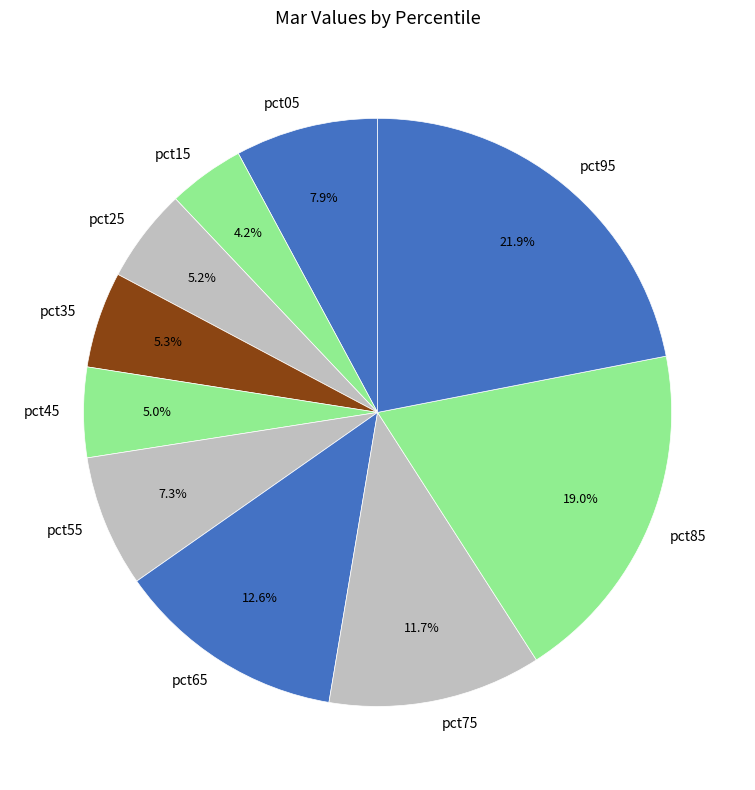

Does pct15 represent more than half of the total?

No